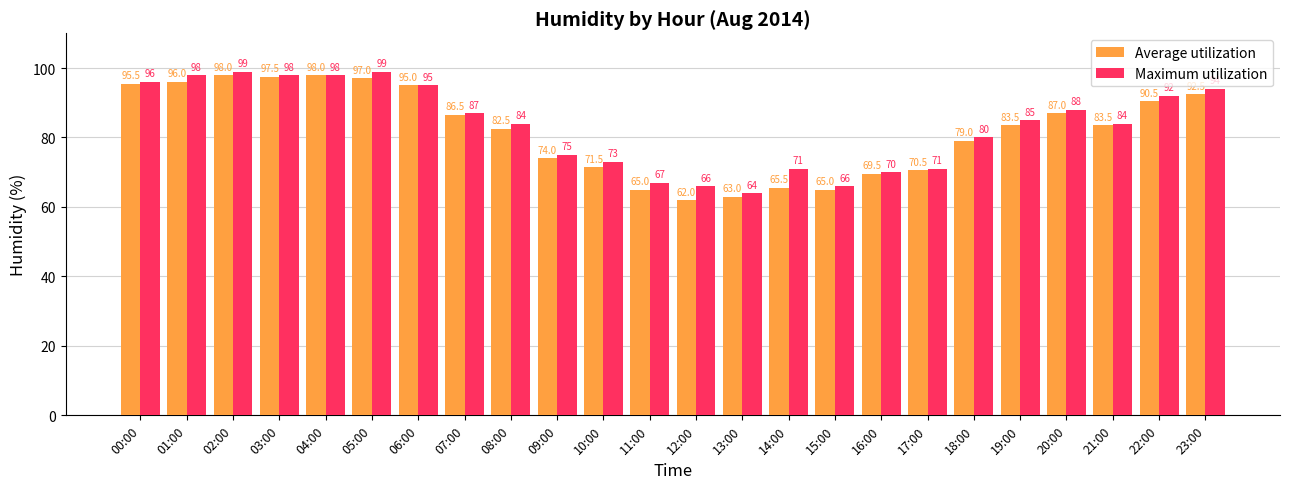

At which label is Average utilization closest to 80?

18:00